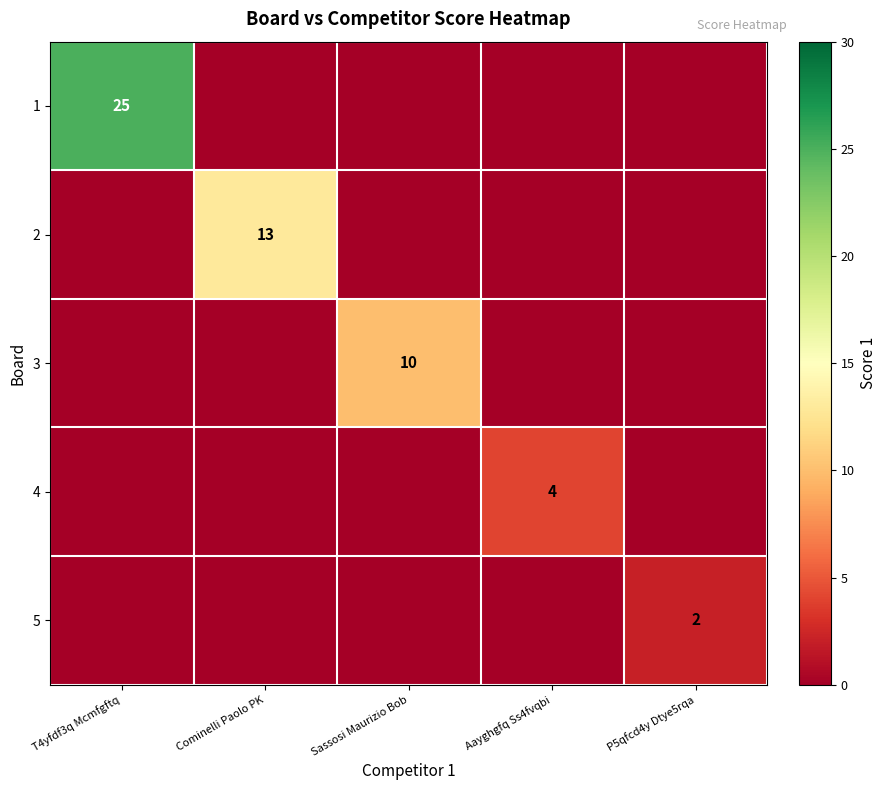

The 2 series shows 13 at Cominelli Paolo PK. True or false?

True